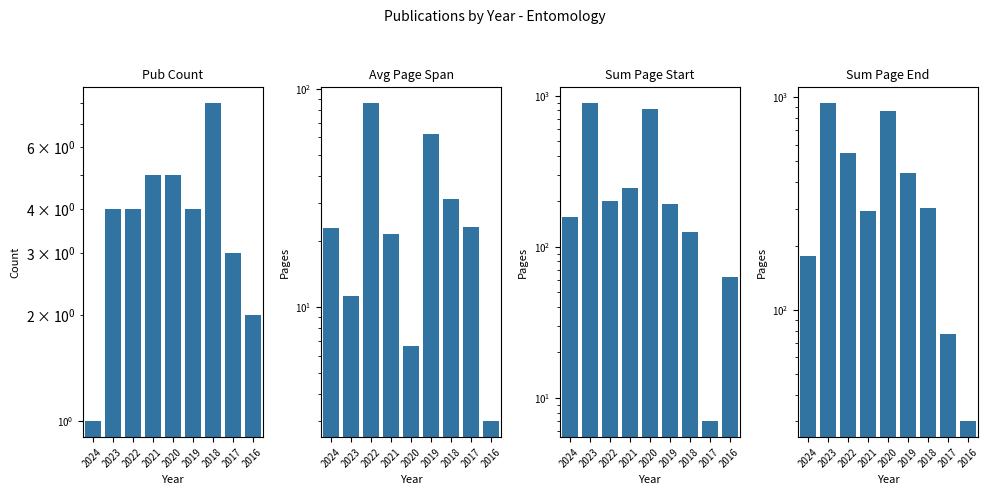

Which label corresponds to the smallest value in the chart?

2024